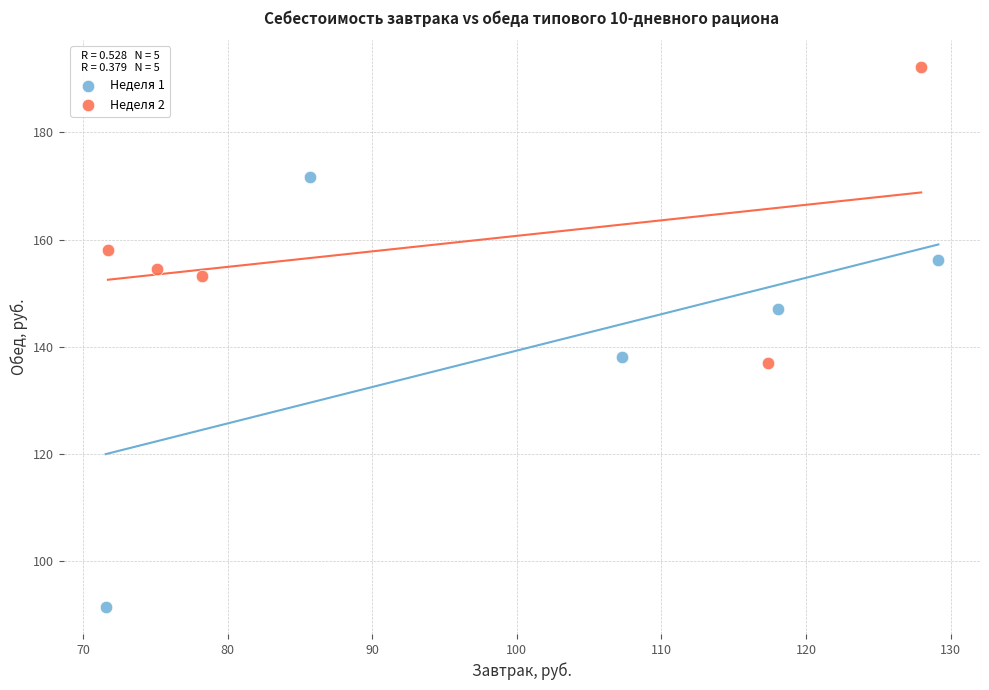

What are all the series names shown in the legend?

Неделя 1, Неделя 2